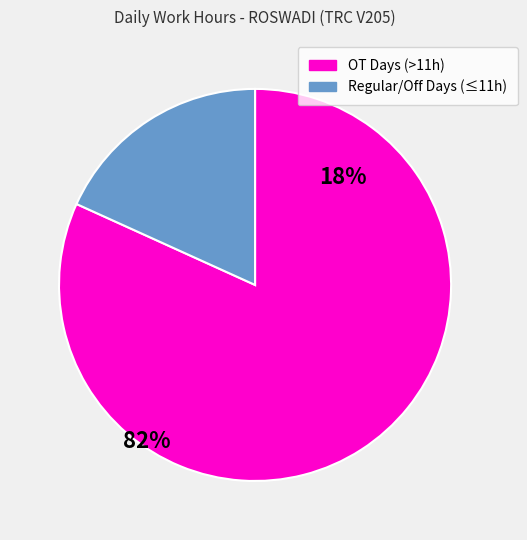

Is there a majority slice in this chart?

Yes